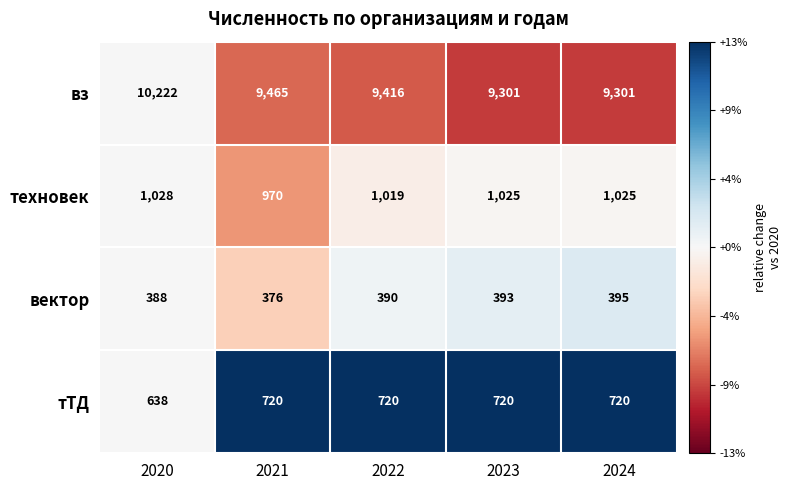

Is the value of тТД at 2020 greater than the value of техновек at 2023?

No